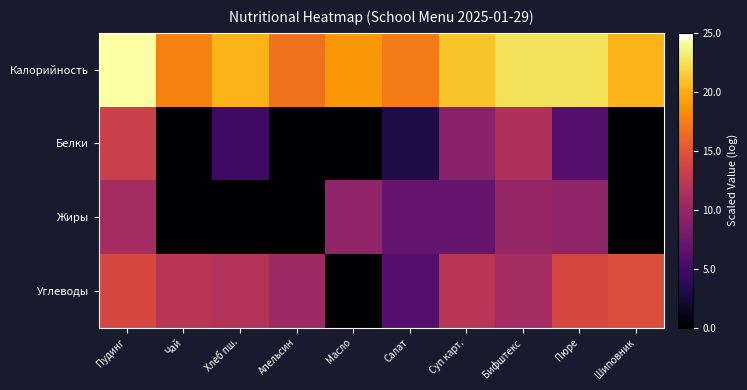

Reading left to right, transcribe all the data shown in this chart.

Калорийность: Пудинг=24.4	Чай=17.7	Хлеб пш.=20.3	Апельсин=16.8	Масло=18.8	Салат=17.3	Суп карт.=21.0	Бифштекс=22.6	Пюре=22.6	Шиповник=20.3
Белки: Пудинг=13.2	Чай=0.0	Хлеб пш.=4.8	Апельсин=0.0	Масло=0.0	Салат=3.0	Суп карт.=9.0	Бифштекс=11.5	Пюре=6.0	Шиповник=0.0
Жиры: Пудинг=10.8	Чай=0.0	Хлеб пш.=0.0	Апельсин=0.0	Масло=9.5	Салат=7.0	Суп карт.=7.0	Бифштекс=10.0	Пюре=9.5	Шиповник=0.0
Углеводы: Пудинг=14.0	Чай=12.0	Хлеб пш.=11.8	Апельсин=10.4	Масло=0.0	Салат=6.0	Суп карт.=12.0	Бифштекс=10.8	Пюре=14.0	Шиповник=14.5